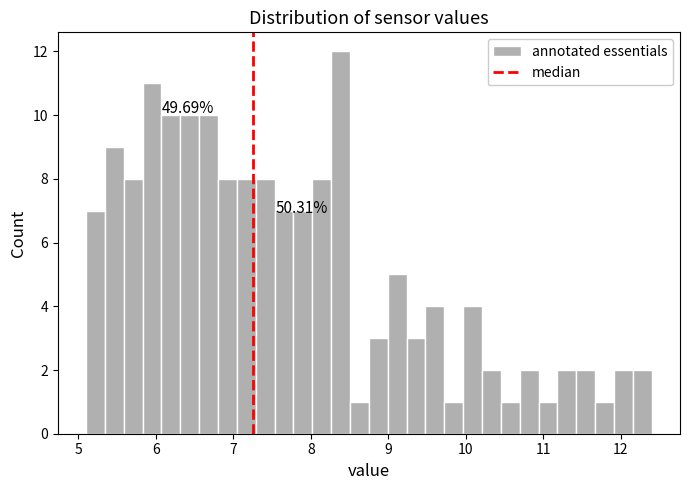

Around what value on the x-axis is the tallest bar? Give the approximate position of its centre, as read against the axis.

8.4